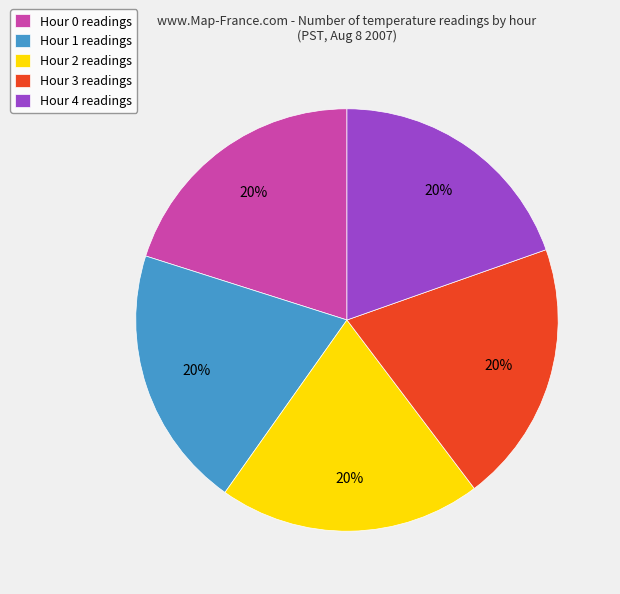

Do Hour 2 and Hour 3 together represent more than half of the pie?

No